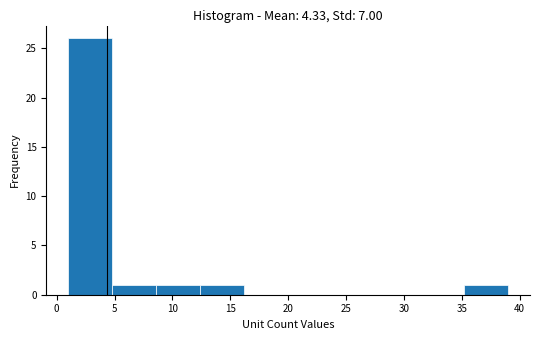

Reading left to right, list every bar in this chart as the range it spans on the x-axis followed by its height. Neither the bar edges nor the heights are printed on the chart, so give them approximately, as read against the axes.

1.0 to 4.8: 26
4.8 to 8.6: 1
8.6 to 12.4: 1
12.4 to 16.2: 1
16.2 to 20.0: 0
20.0 to 23.8: 0
23.8 to 27.6: 0
27.6 to 31.4: 0
31.4 to 35.2: 0
35.2 to 39.0: 1